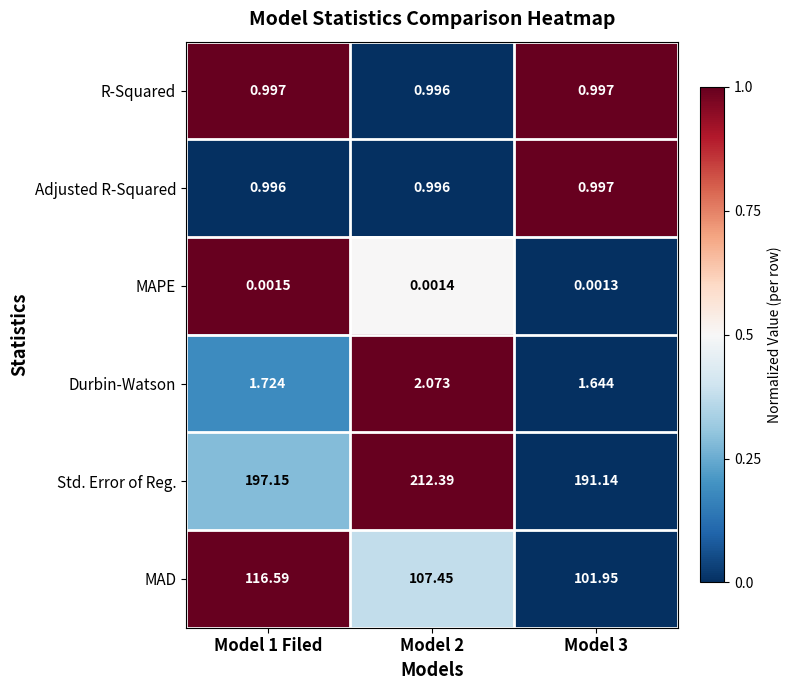

How many distinct data groups are displayed?

6